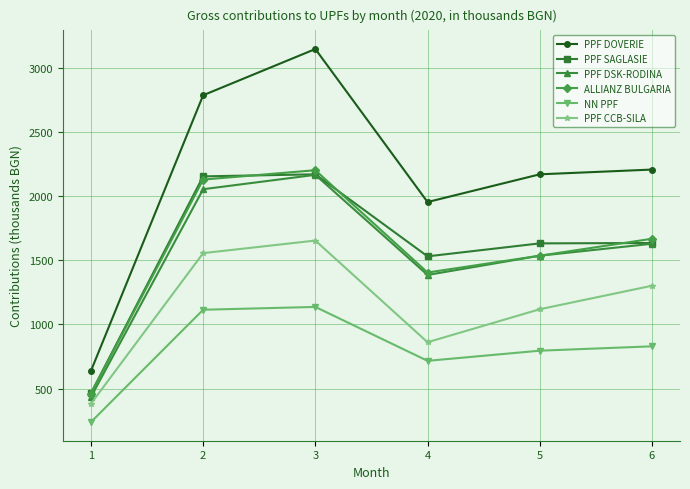

What is the sum of the PPF DOVERIE values at 3 and 1?

3783